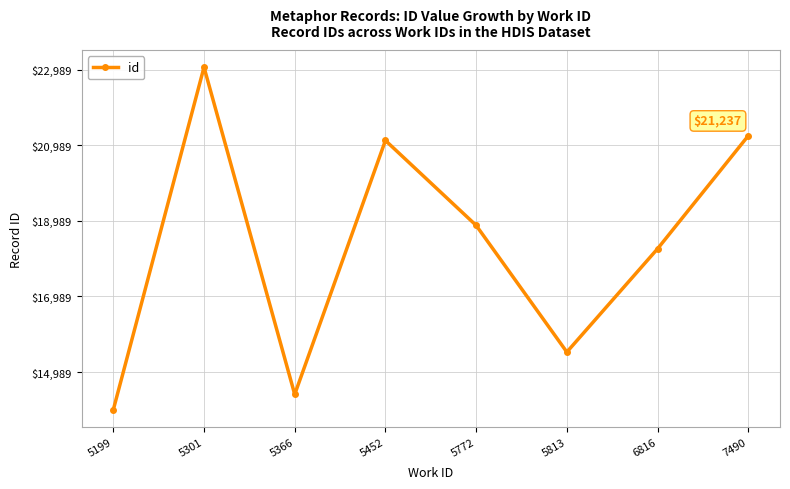

Rank the categories by value from lowest to highest.

5199, 5366, 5813, 6816, 5772, 5452, 7490, 5301